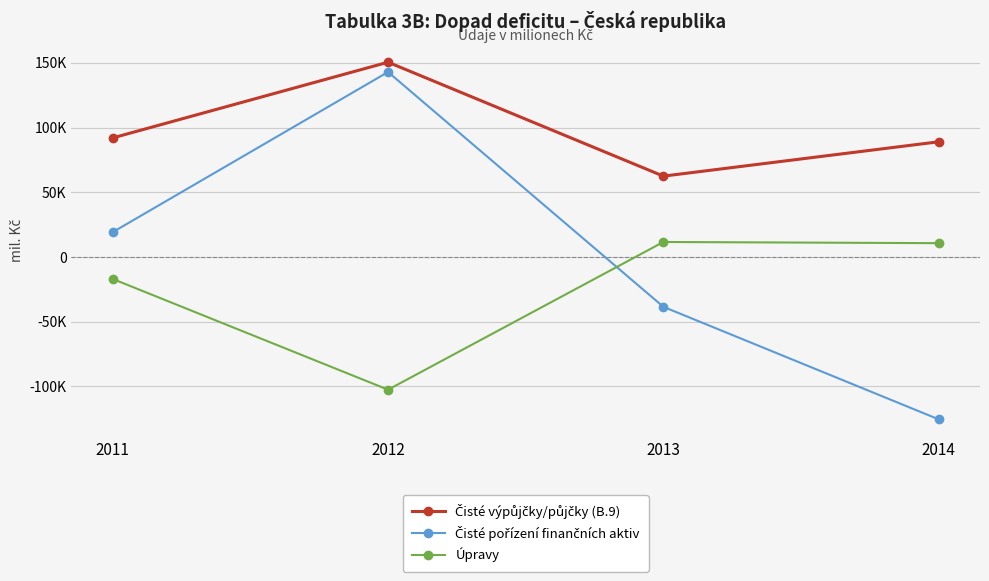

What is the maximum value for Úpravy?

11613